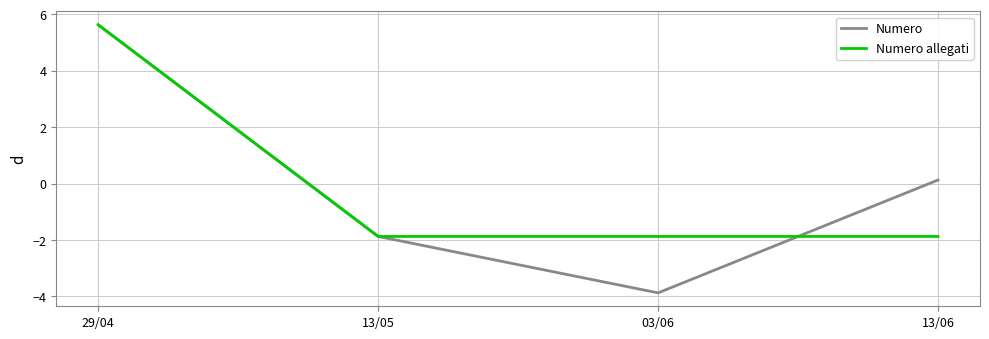

Between 13/05 and 13/06, which series saw the biggest shift?

Numero